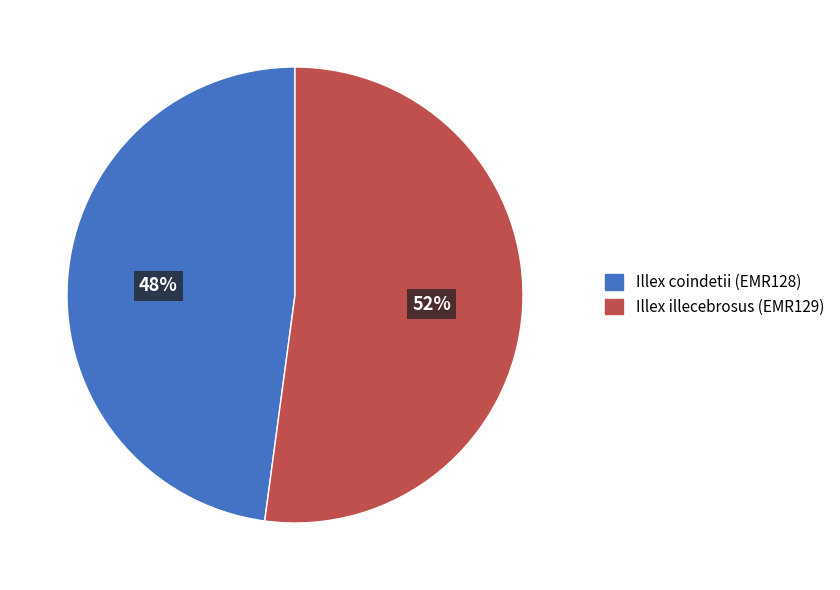

Rank the categories by value from lowest to highest.

Illex coindetii (EMR128), Illex illecebrosus (EMR129)